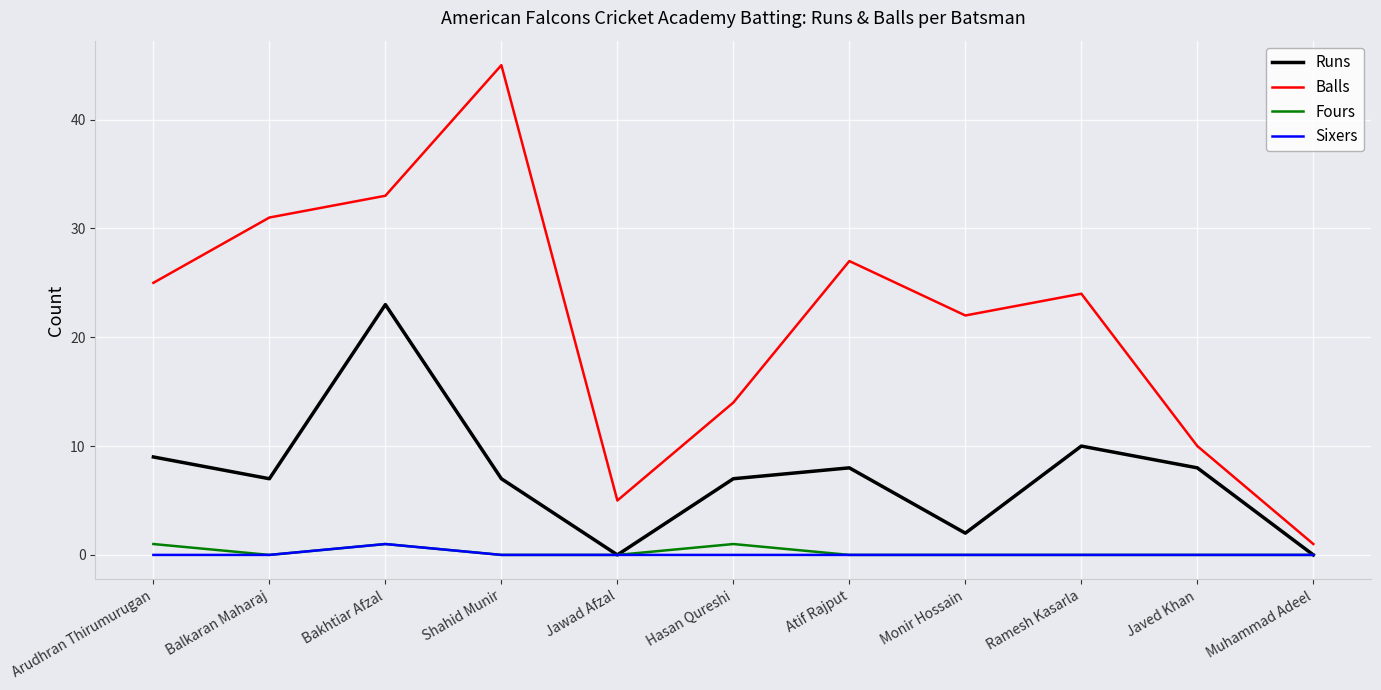

Which series changed the most between Shahid Munir and Jawad Afzal?

Balls